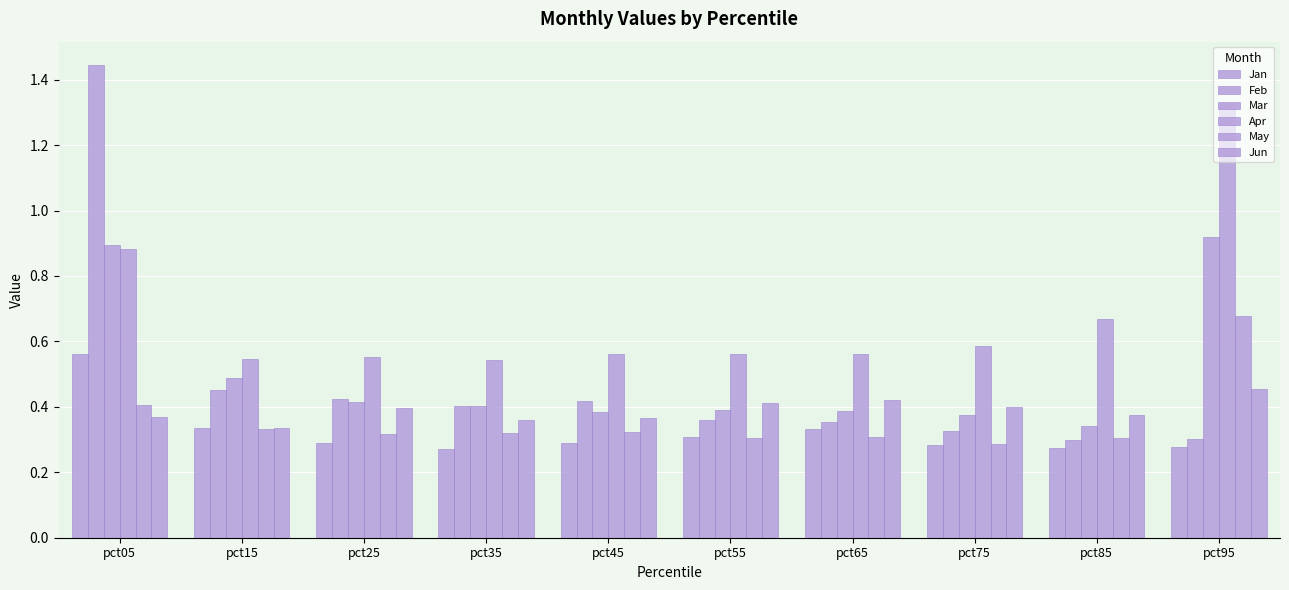

Count the number of categories in the chart.

10